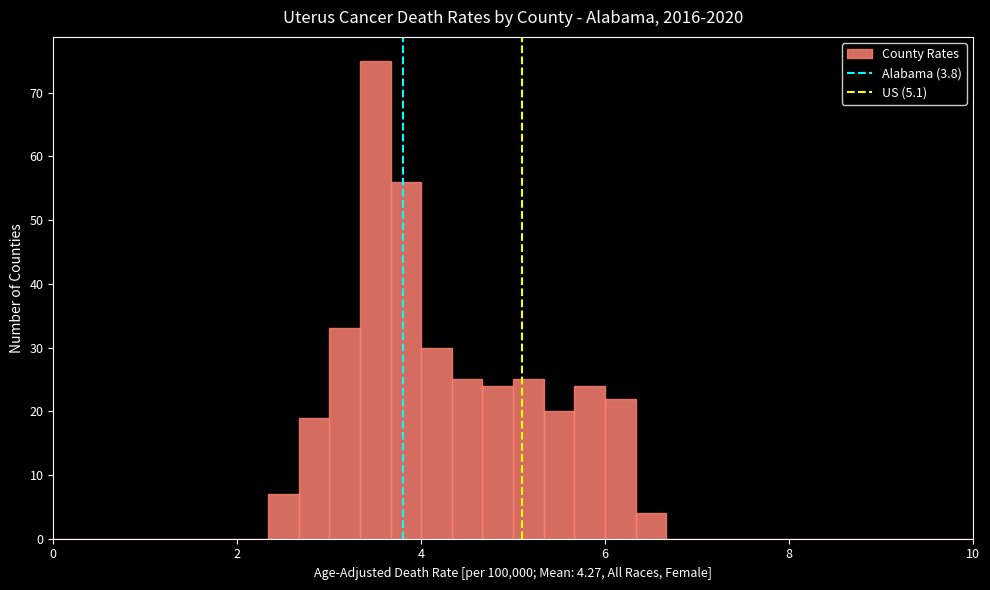

Around what value on the x-axis is the tallest bar? Give the approximate position of its centre, as read against the axis.

3.6